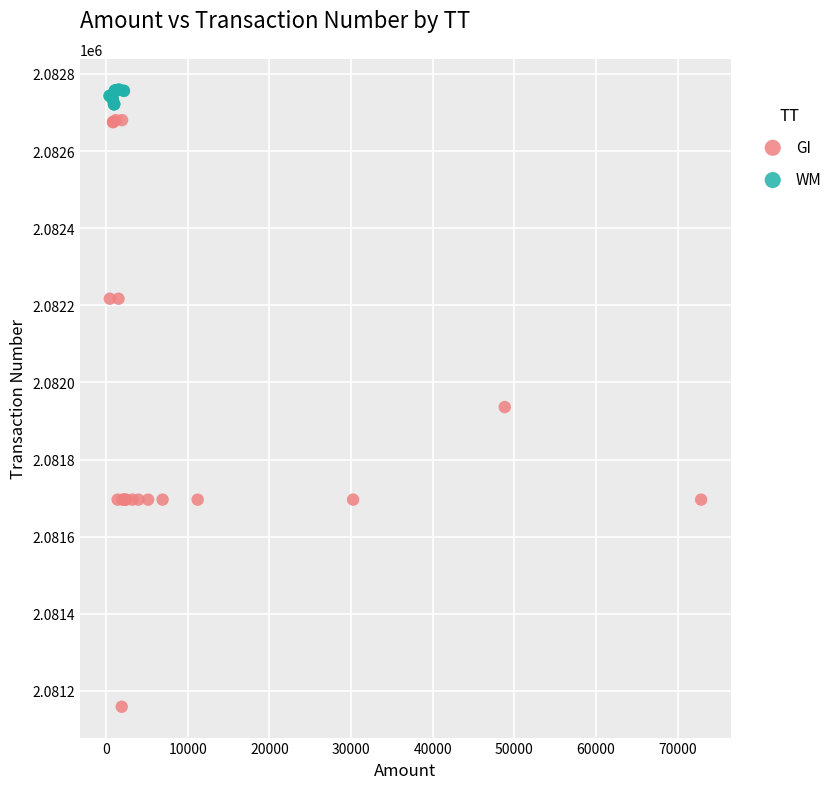

Which series has the largest Y range (max minus min)?

GI